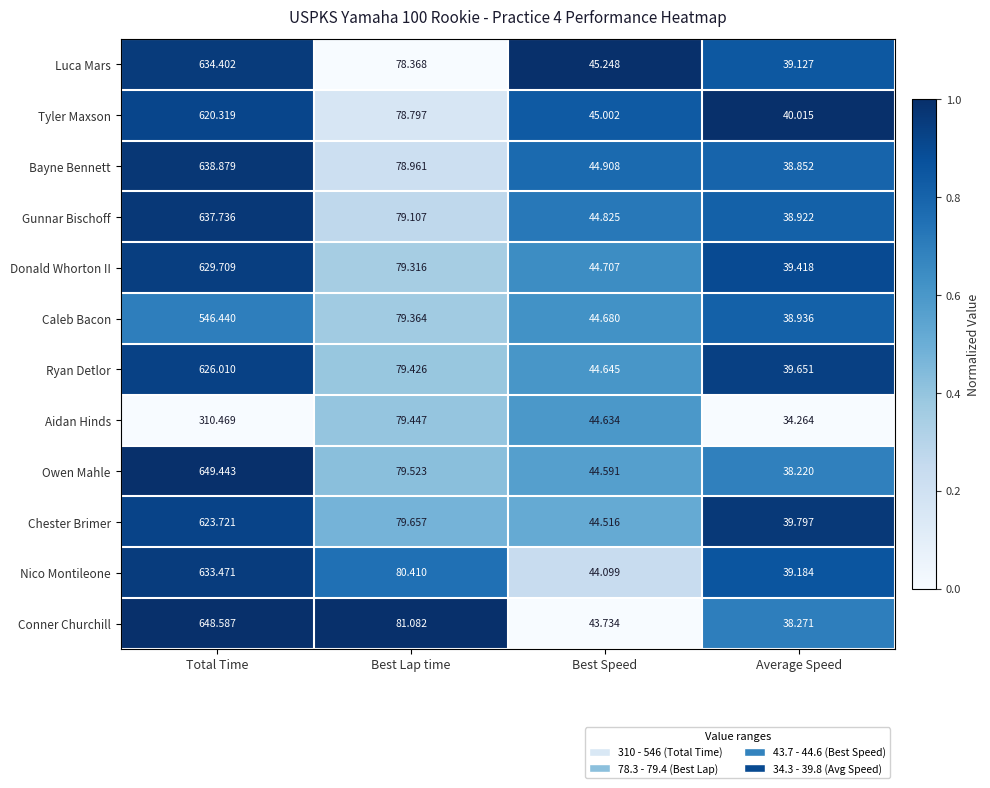

At which label is Owen Mahle closest to 343?

Best Lap time